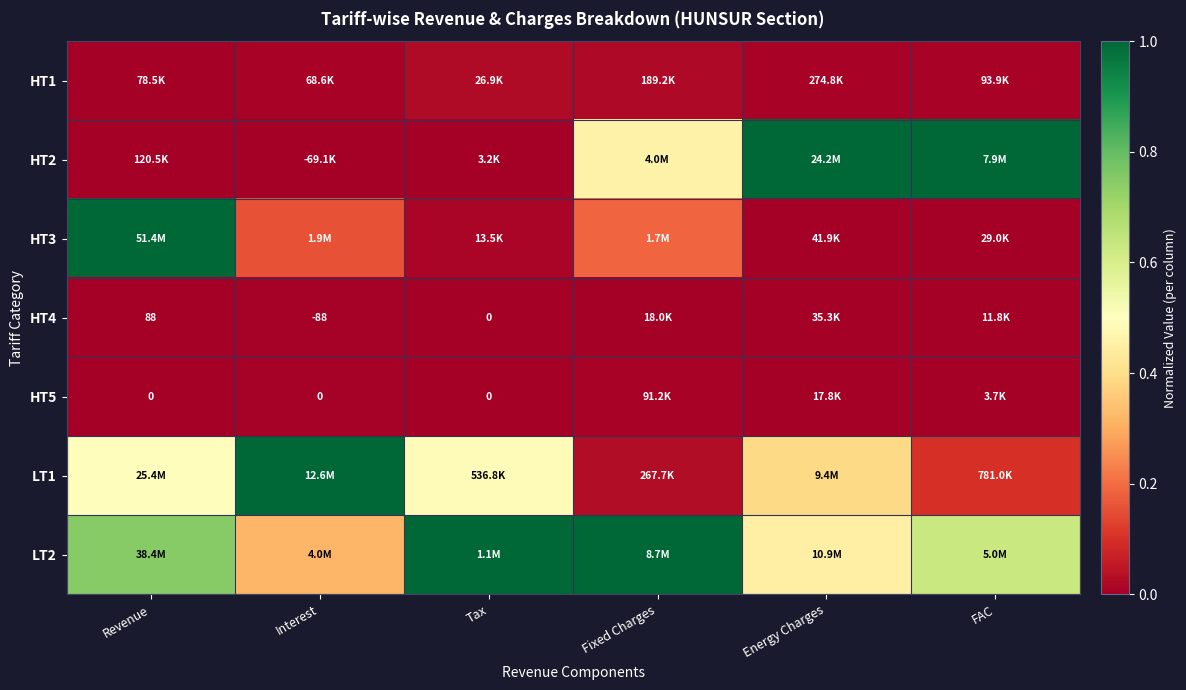

Which series has the largest total across all categories?

LT2